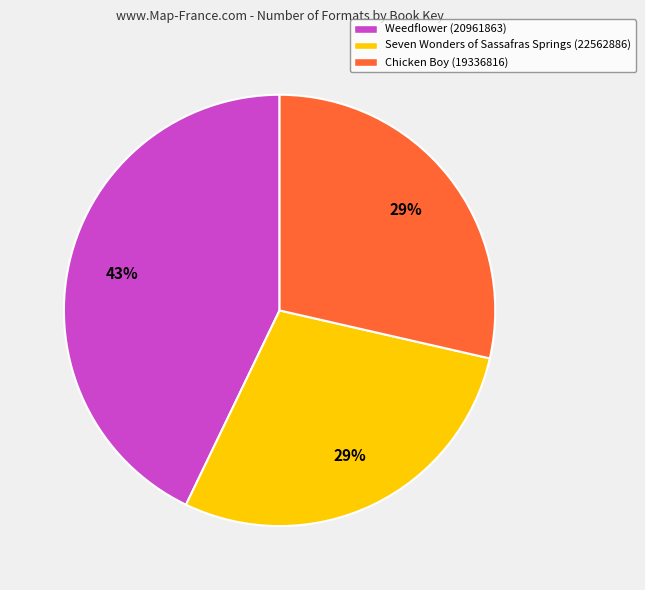

To the nearest percent, what portion does Weedflower (20961863) represent?

43%